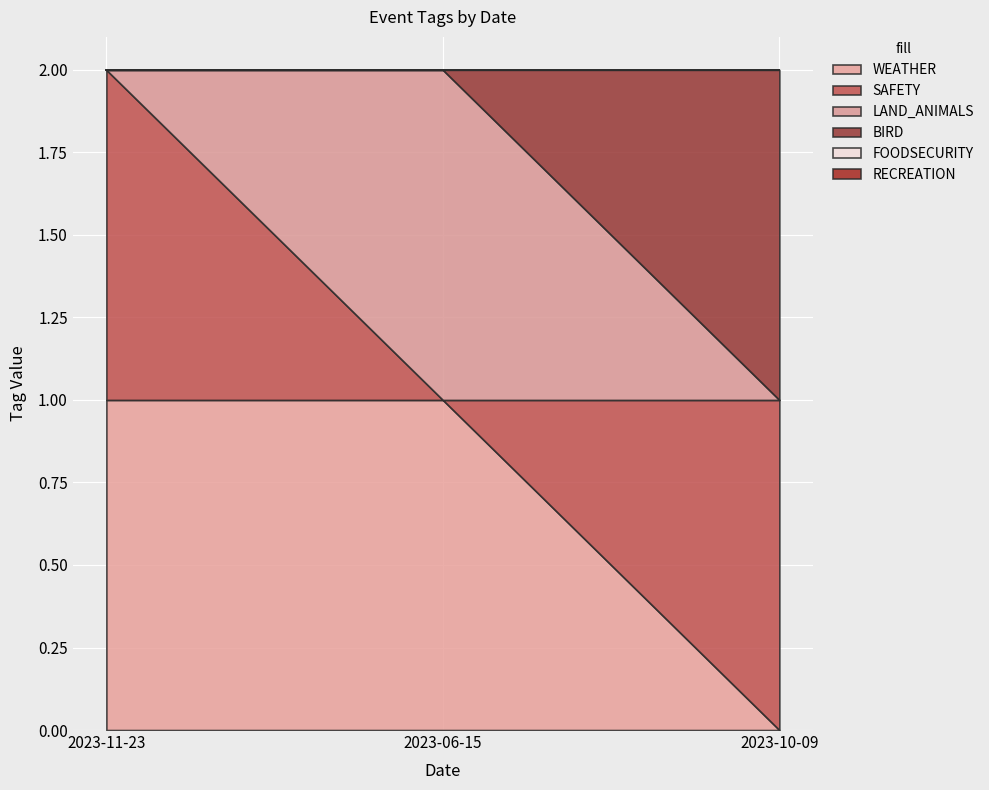

Rank the categories by BIRD value from highest to lowest.

2023-10-09, 2023-11-23, 2023-06-15